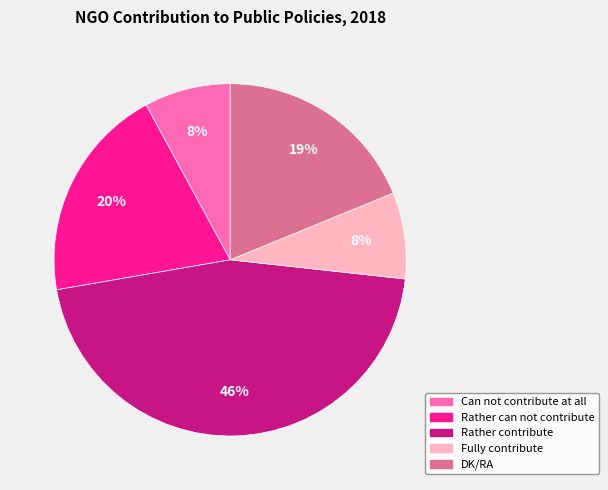

Is the sum of Rather can not contribute and Can not contribute at all greater than half?

No